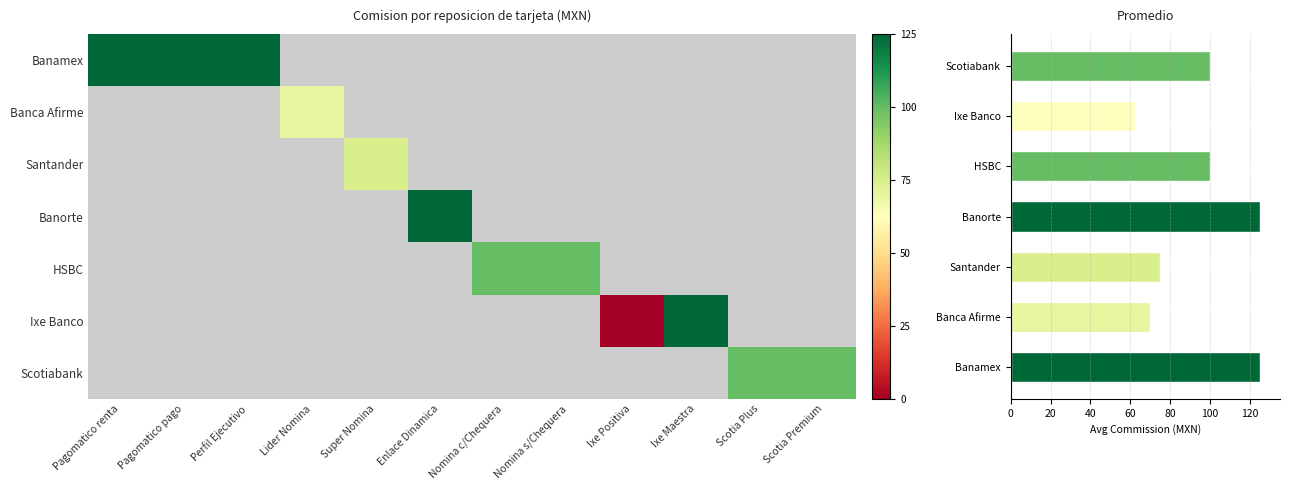

What is the change in value from 5 to 8?

-125